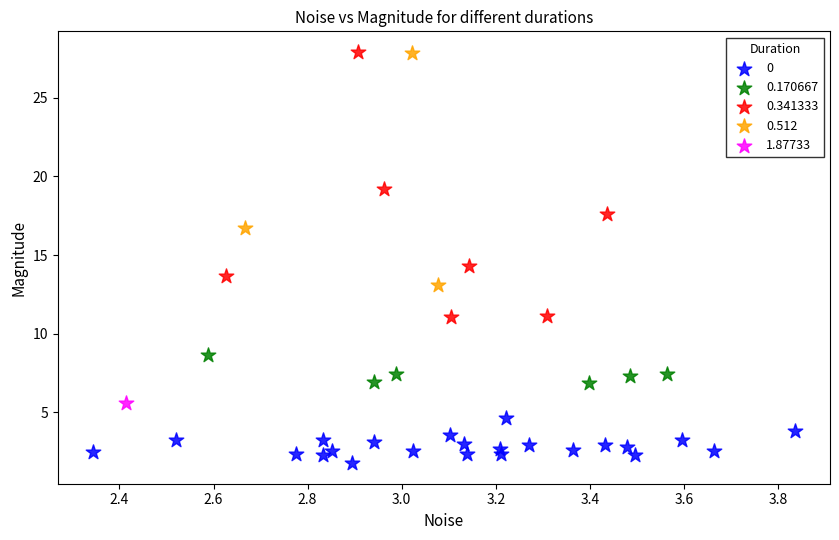

What are all the series names shown in the legend?

0, 0.170667, 0.341333, 0.512, 1.87733